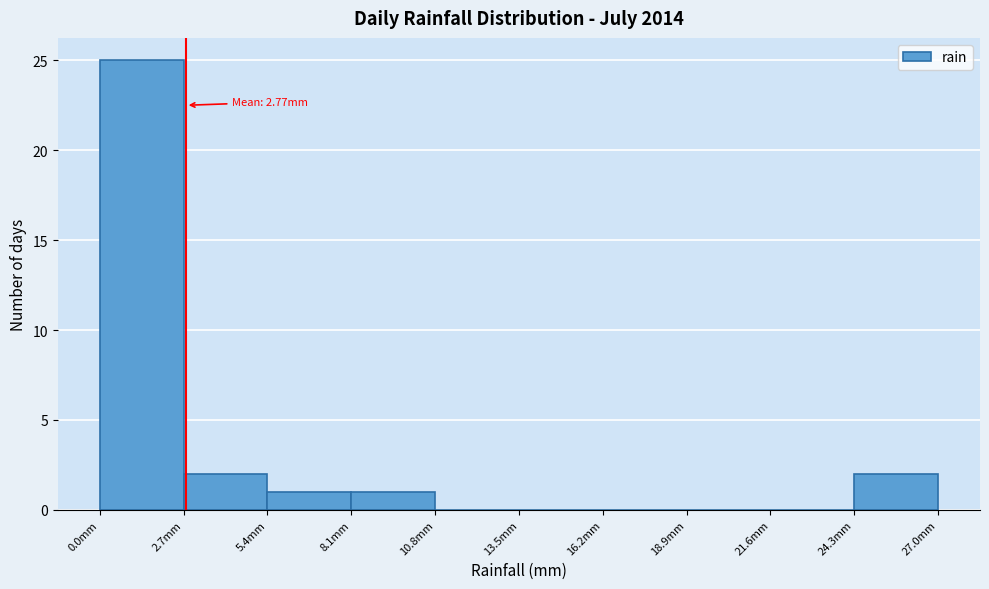

Over which range of the x-axis is the bar tallest?

0.0 to 2.7